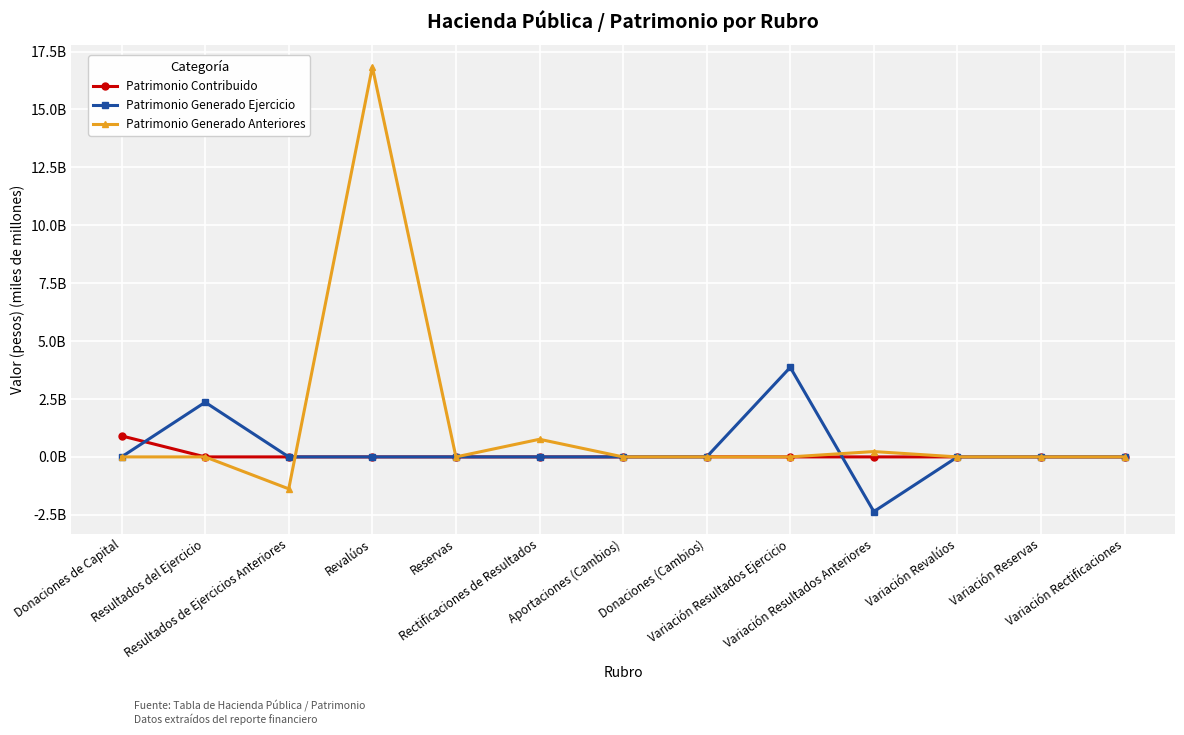

Is this an area chart (filled region under the line)?

No